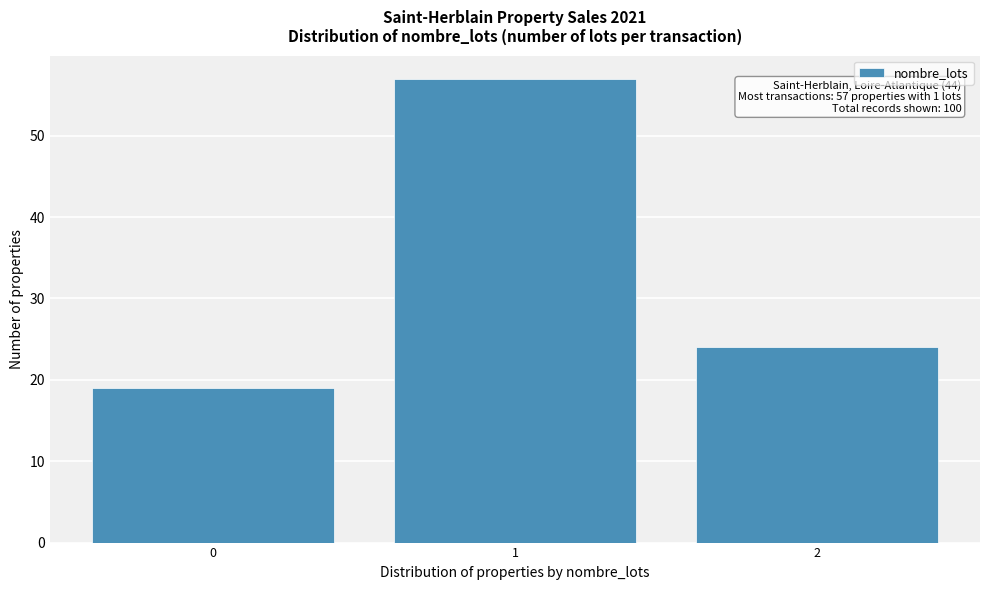

Over which range of the x-axis is the bar tallest?

0.5 to 1.5